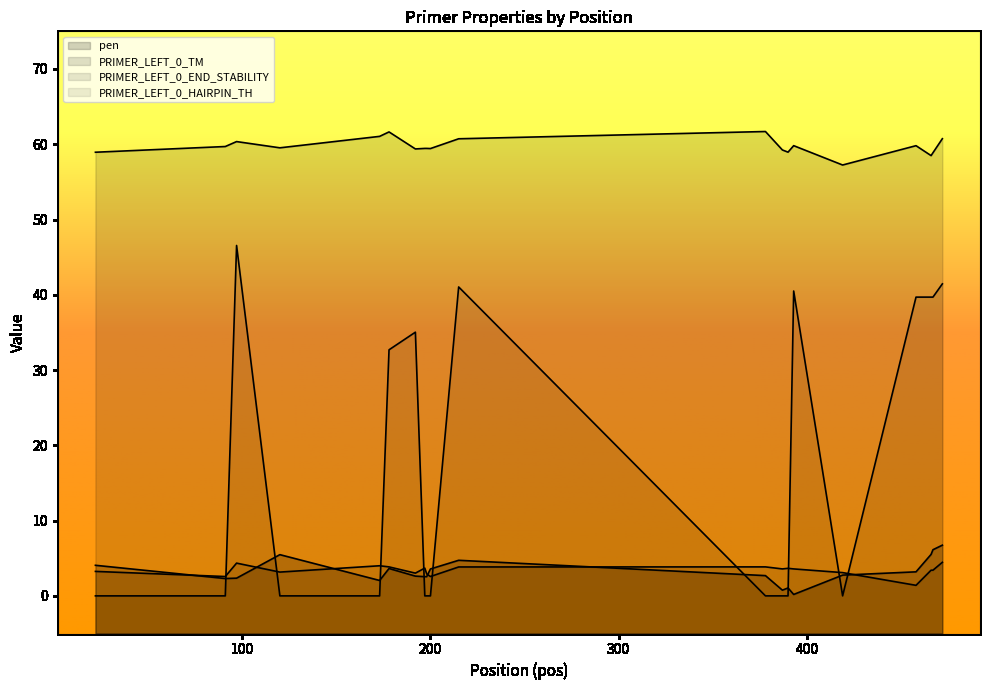

List the series in order of their peak value, lowest first.

PRIMER_LEFT_0_END_STABILITY, pen, PRIMER_LEFT_0_HAIRPIN_TH, PRIMER_LEFT_0_TM